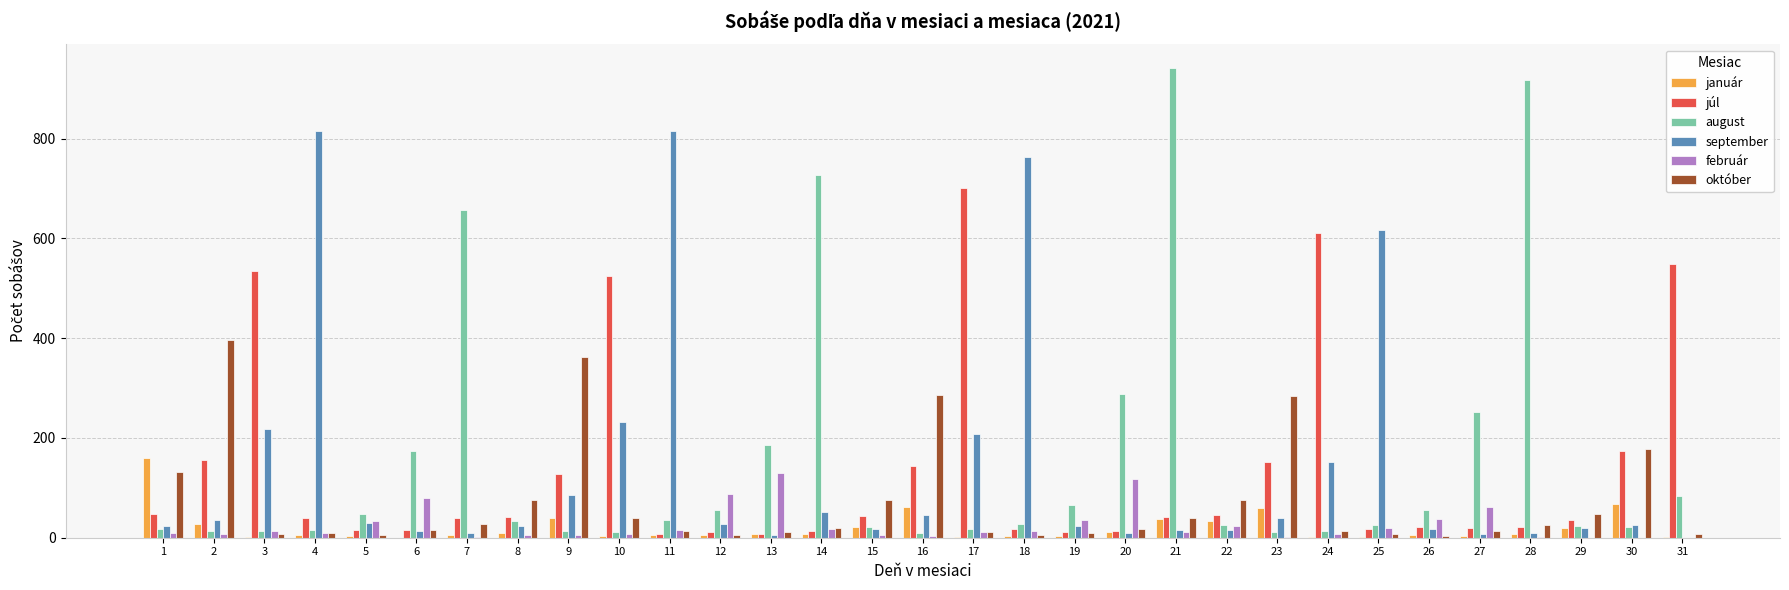

What is the maximum value shown in the chart?

942